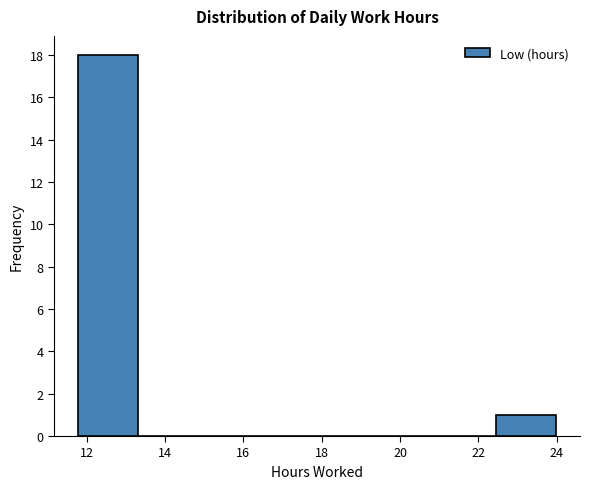

Reading left to right, list every bar in this chart as the range it spans on the x-axis followed by its height. Neither the bar edges nor the heights are printed on the chart, so give them approximately, as read against the axes.

11.8 to 13.4: 18
13.4 to 14.8: 0
14.8 to 16.4: 0
16.4 to 17.8: 0
17.8 to 19.4: 0
19.4 to 21.0: 0
21.0 to 22.4: 0
22.4 to 24.0: 1